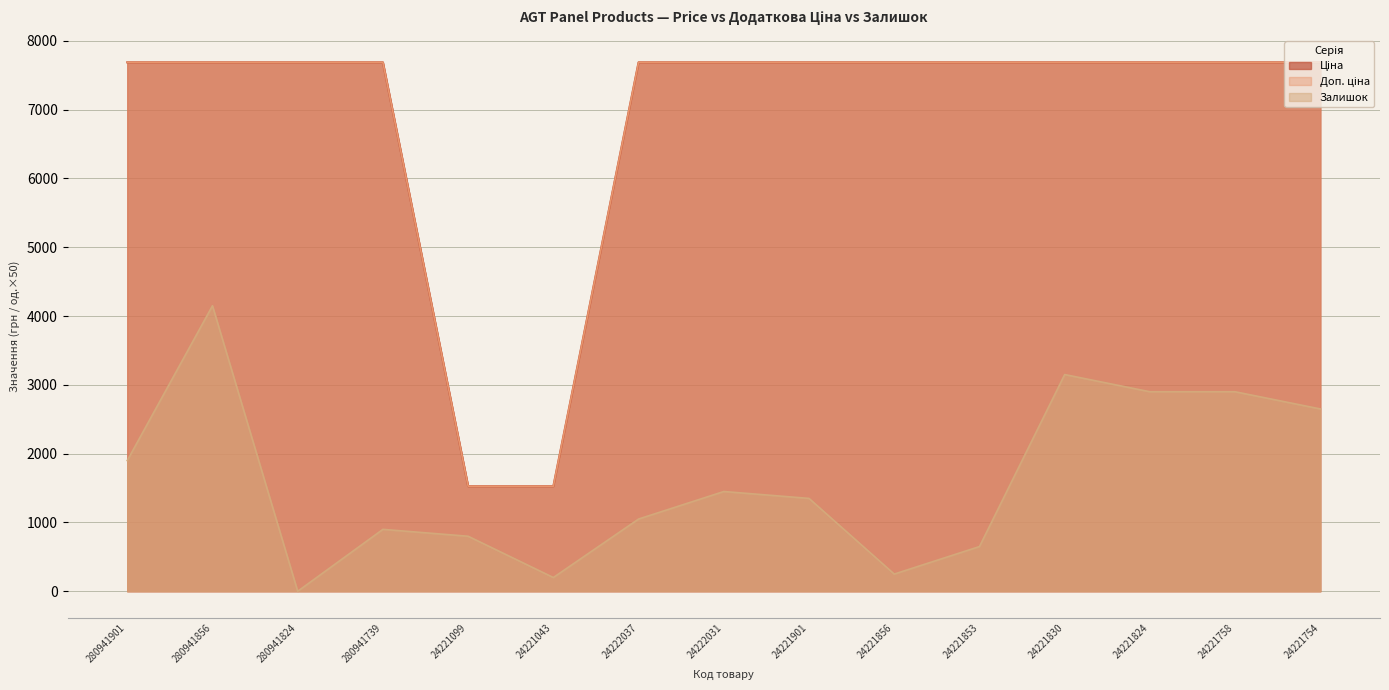

What is the difference between the maximum and second lowest values in the Доп. ціна series?

6161.1